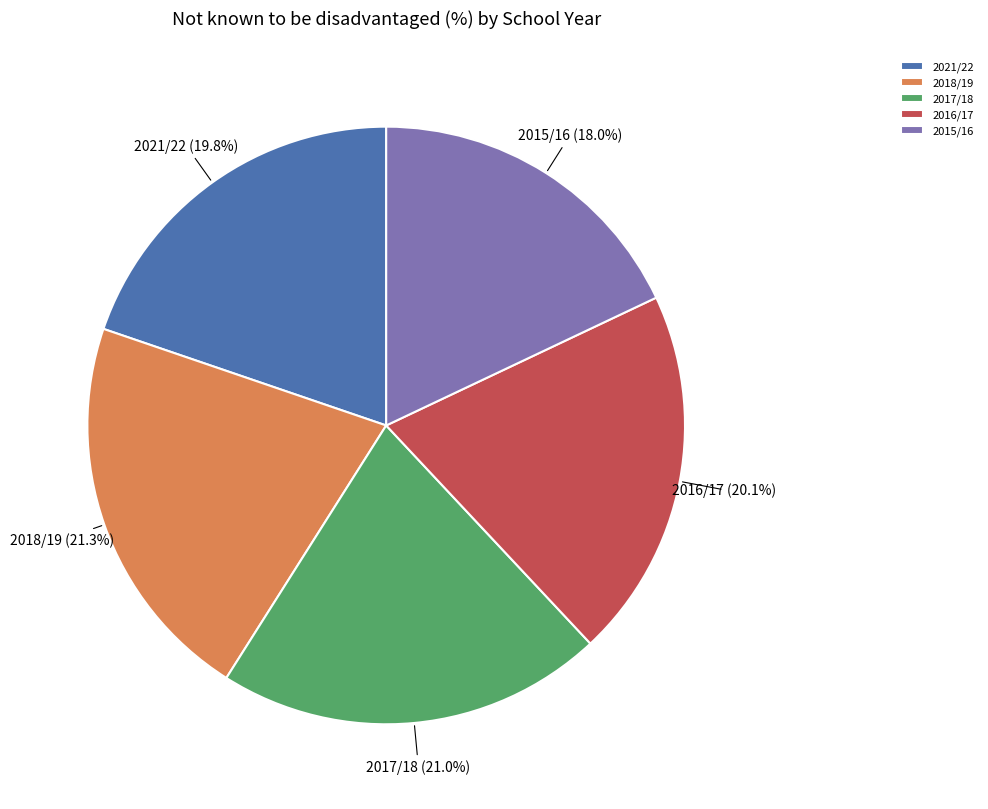

Is there any slice that represents more than half of the pie?

No